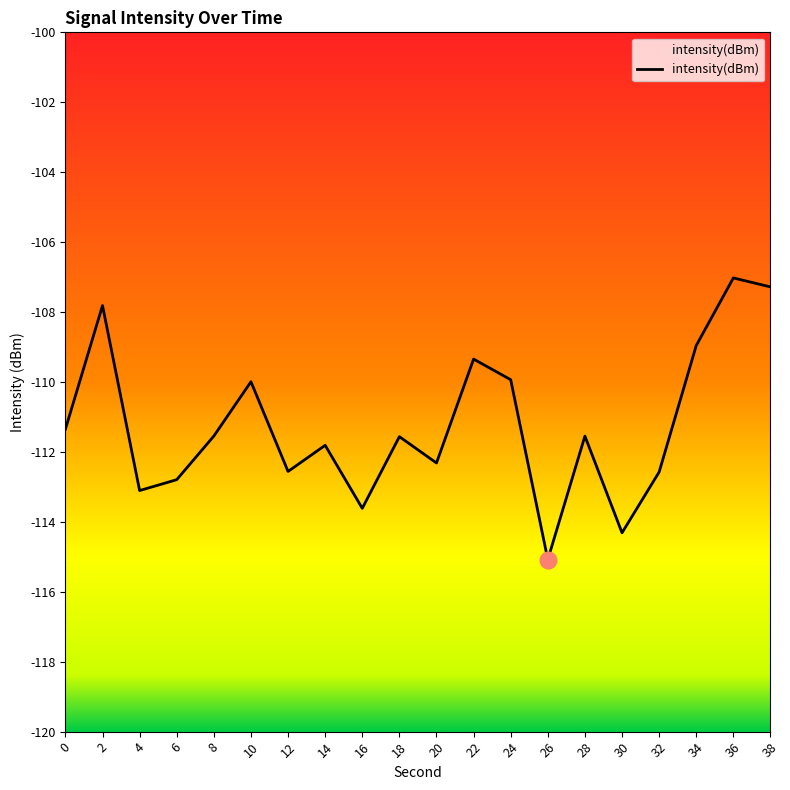

How many data points are above -111?

7